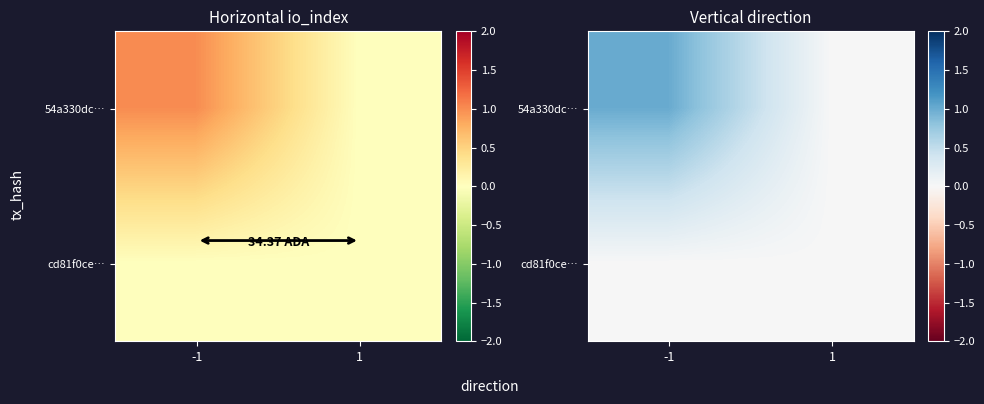

List the series in order of their overall mean, lowest first.

cd81f0ce…, 54a330dc…